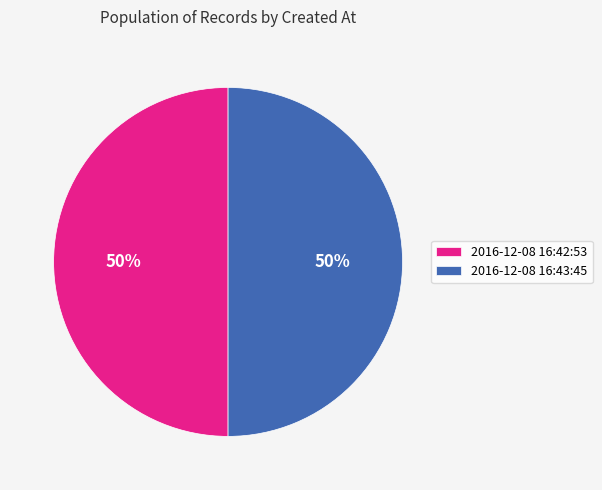

How many segments does this pie chart have?

2